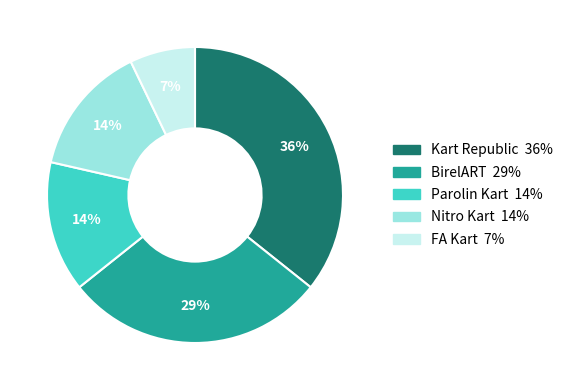

To the nearest percent, what is the average slice percentage?

20%